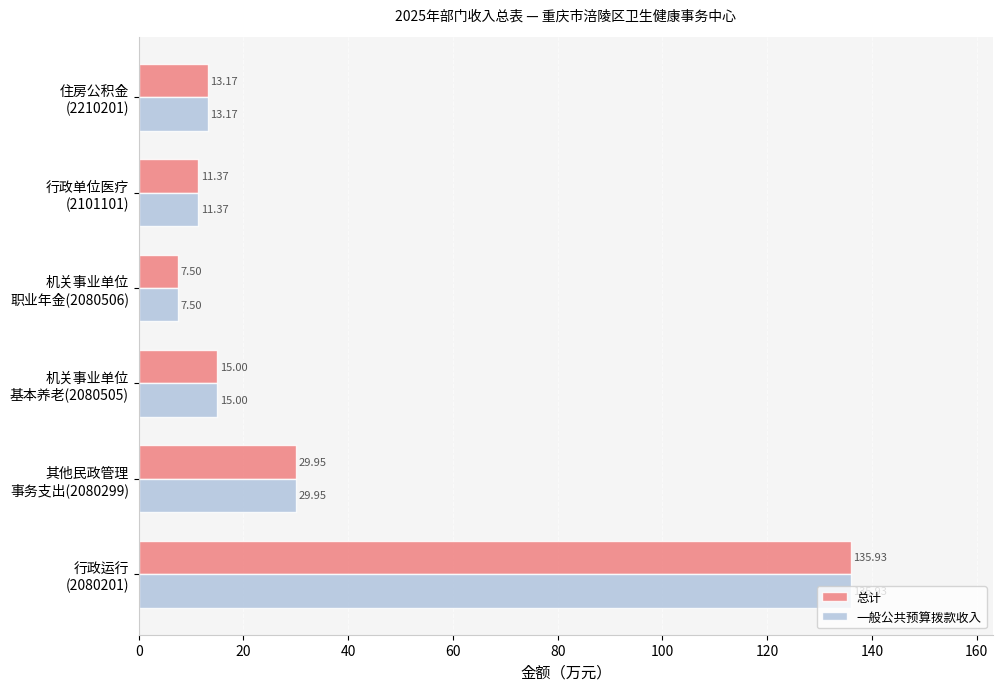

What is the difference between the second highest and second lowest values in the 一般公共预算拨款收入 series?

18.6